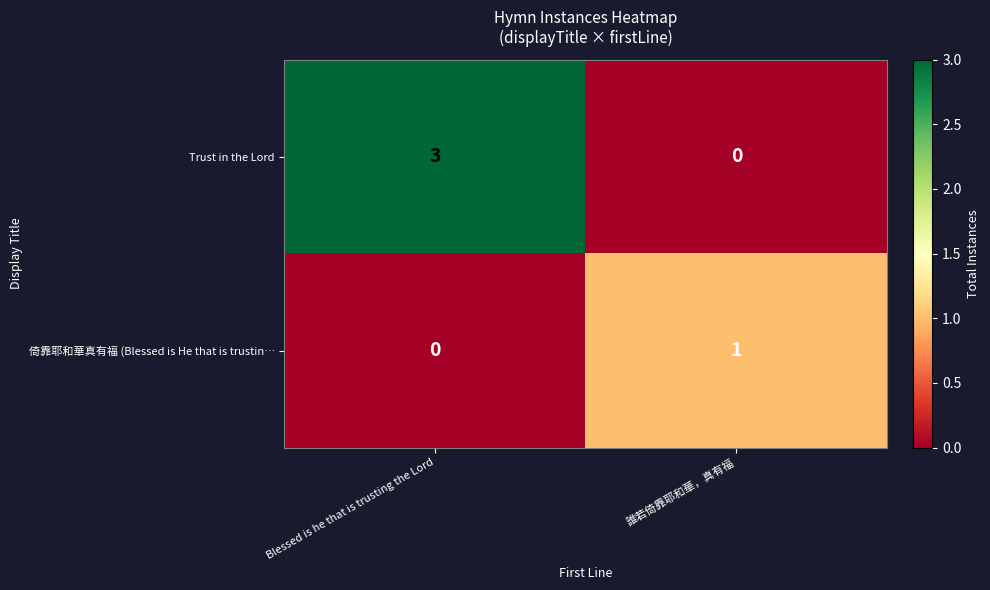

Where is Trust in the Lord nearest to the value 1?

誰若倚靠耶和華，真有福